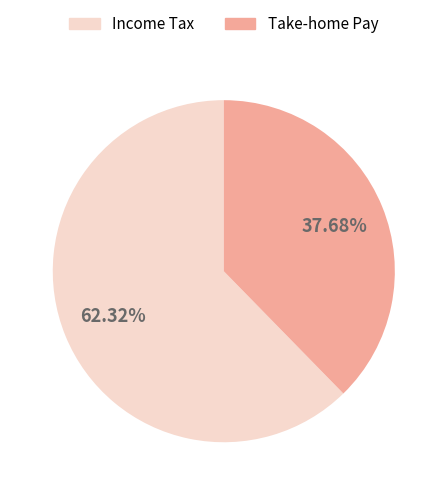

To the nearest percent, what is the average slice percentage?

50%